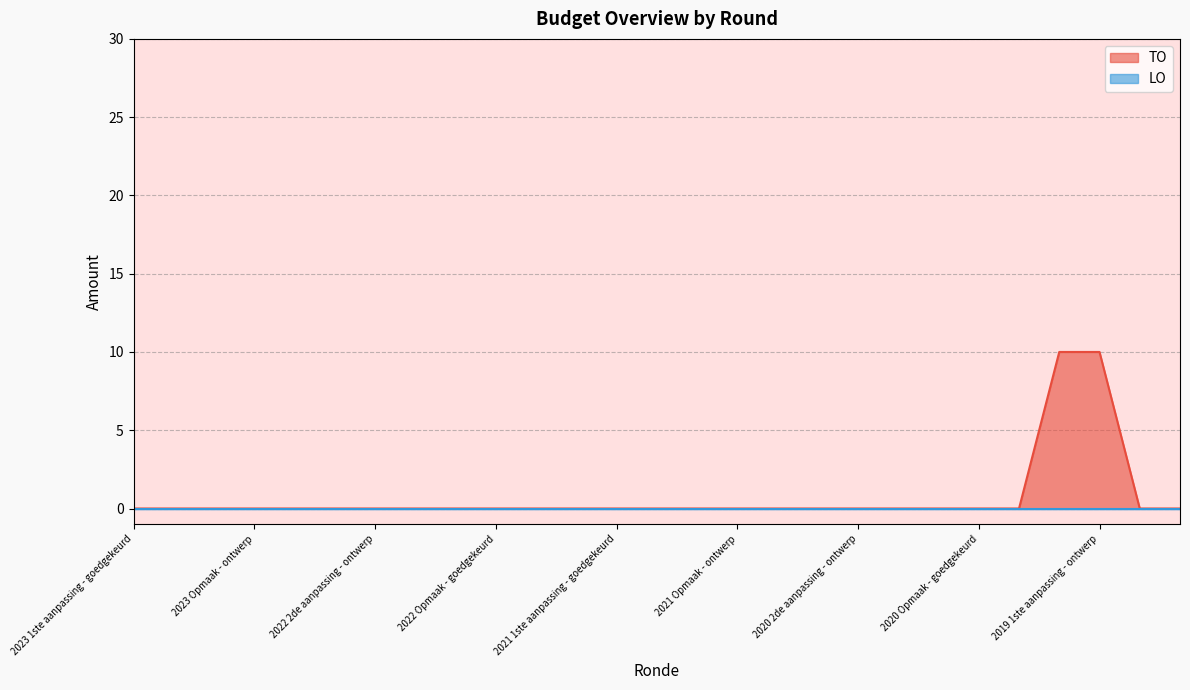

What is the label of the 16th point from the left?

2021 Opmaak - ontwerp